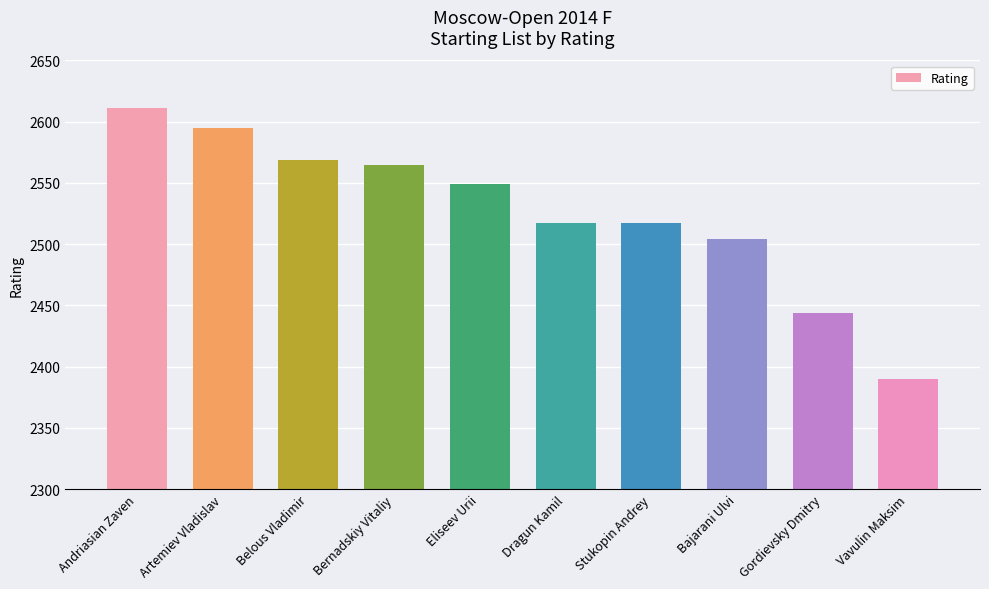

What is the difference between the maximum and minimum values?

221